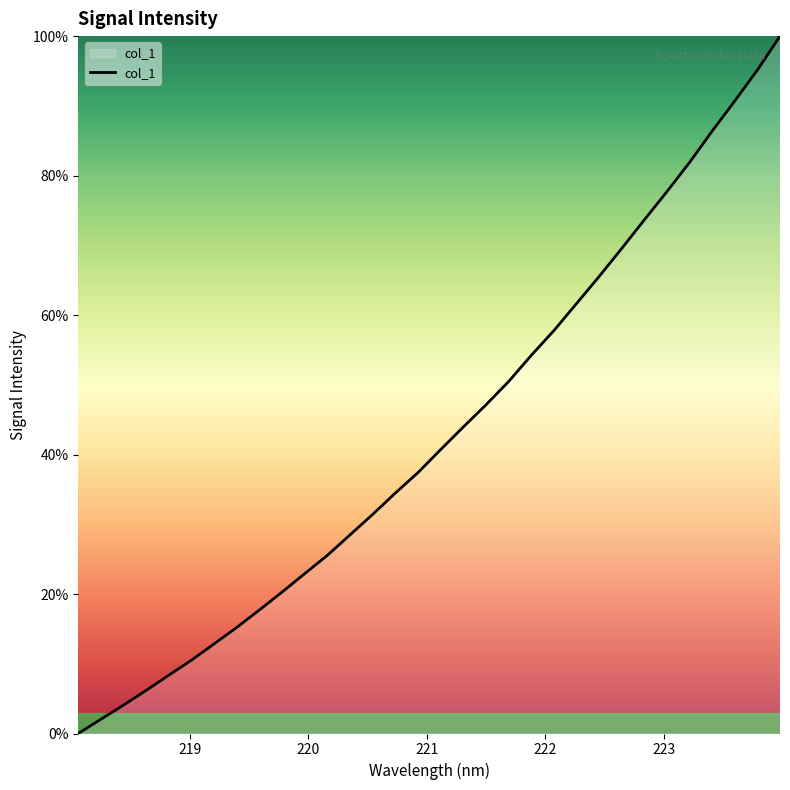

What is the difference between the maximum and second lowest values?

98.0